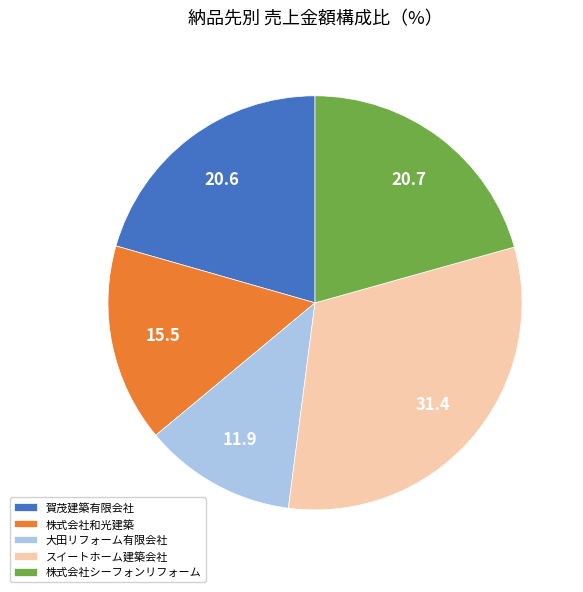

What is the ratio of the value at 株式会社シーフォンリフォーム to the value at 大田リフォーム有限会社?

1.7